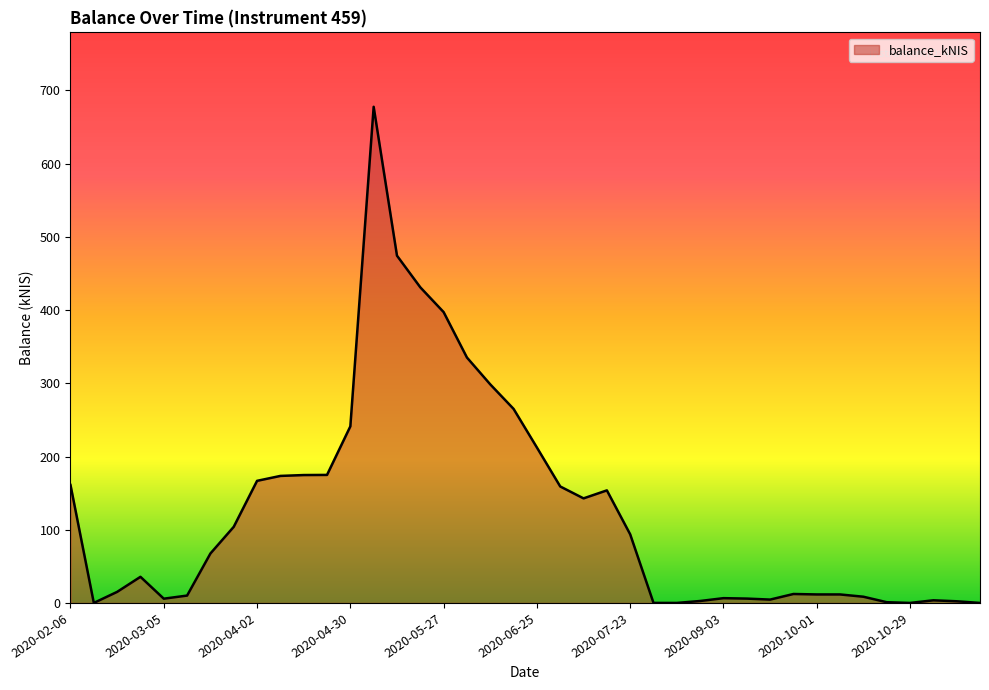

What is the difference between the maximum and minimum values?

677.7